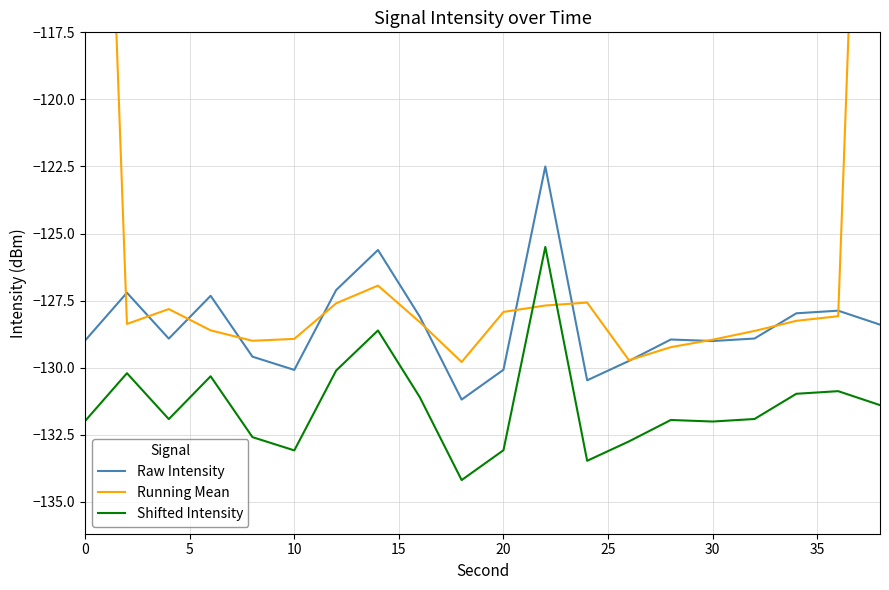

What is the lowest value of the Shifted Intensity series?

-134.2